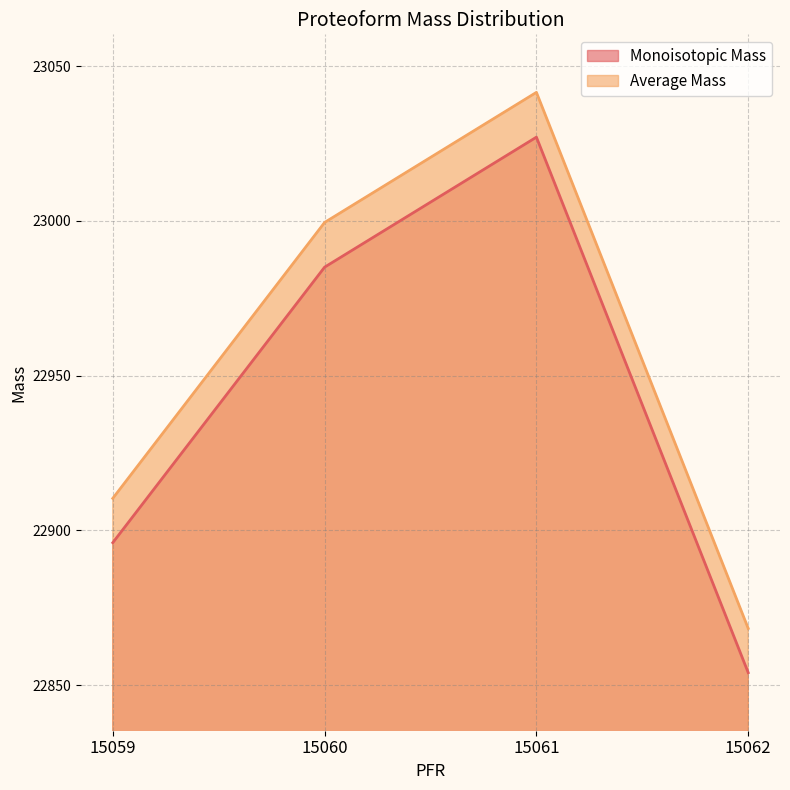

How many values in the Monoisotopic Mass series are below 22985?

2